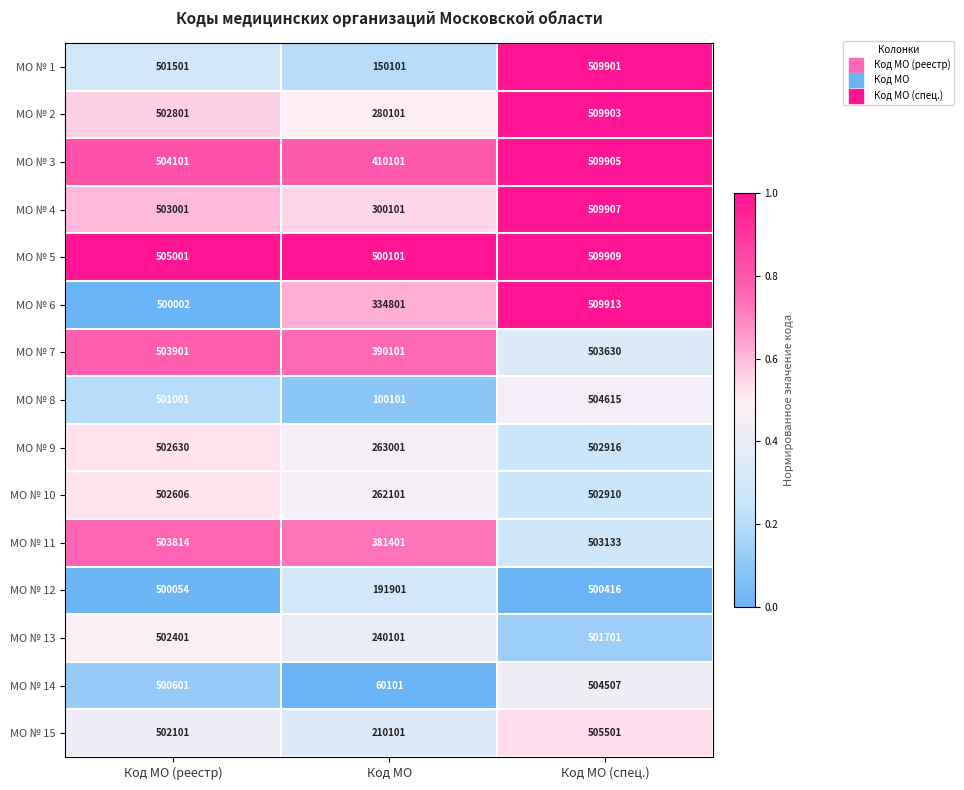

The МО № 11 series shows 249441 at Код МО (реестр). True or false?

False